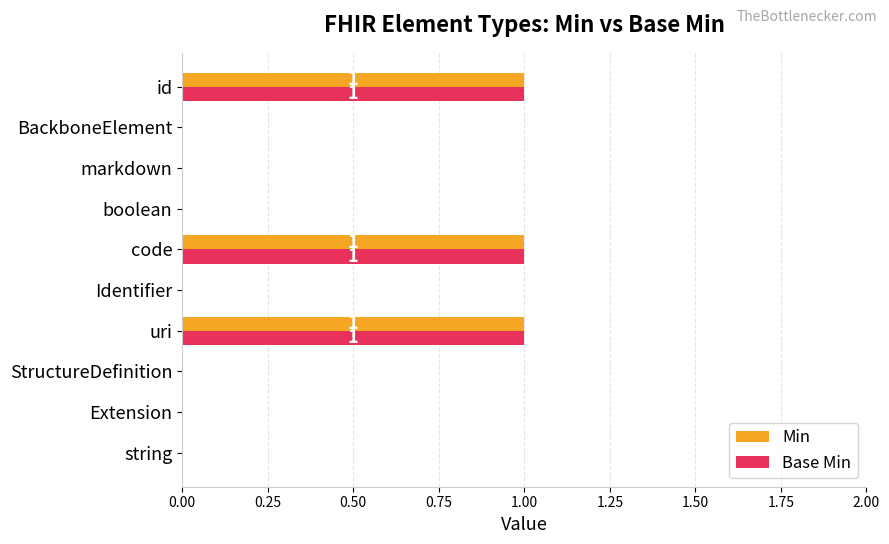

Is it true that Min equals 1 at markdown?

False